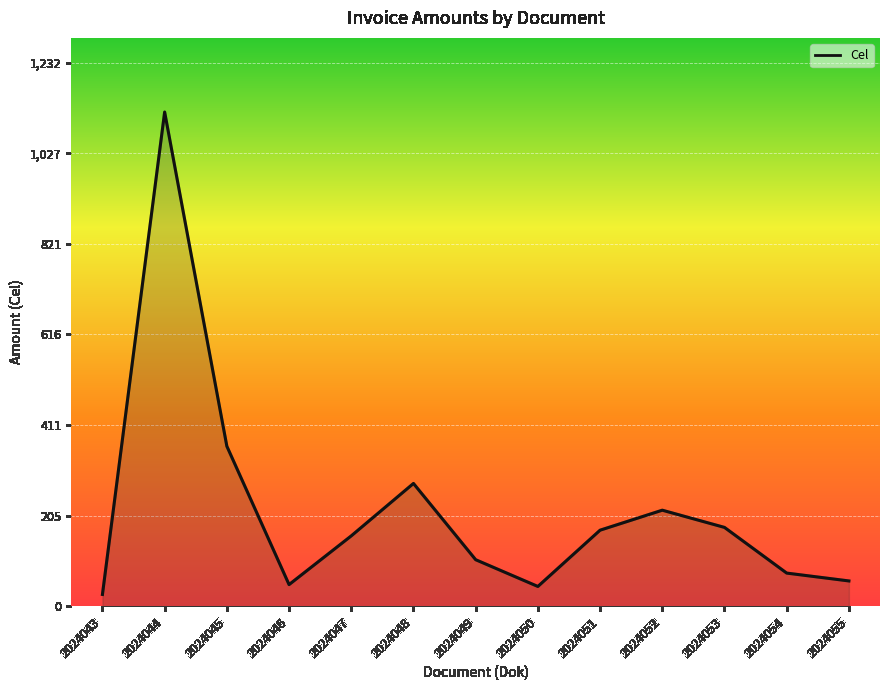

Approximately how many times larger is the value at 2024049 compared to 2024053?

0.6